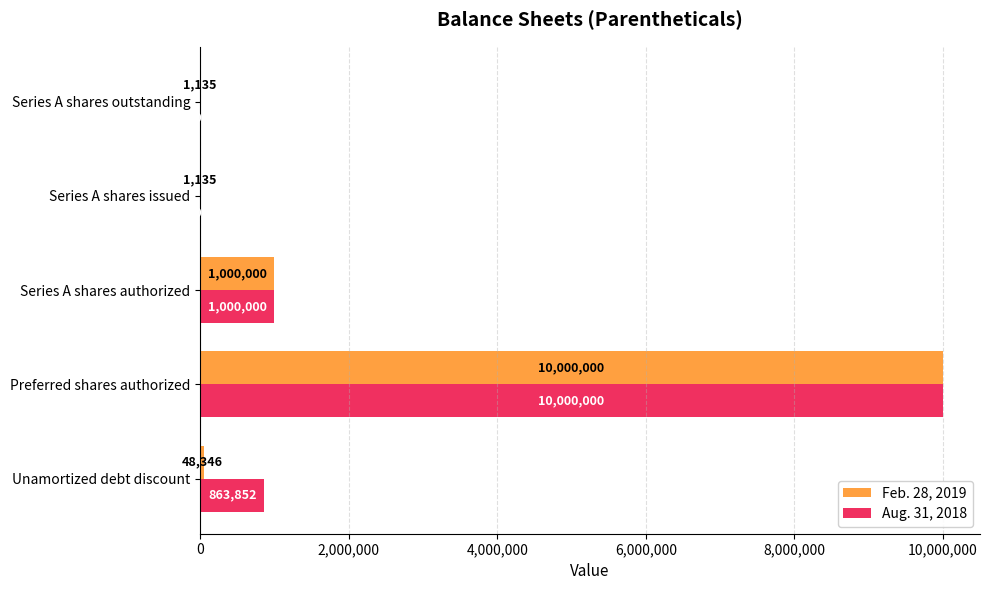

What is the sum of all Feb. 28, 2019 values?

11050616